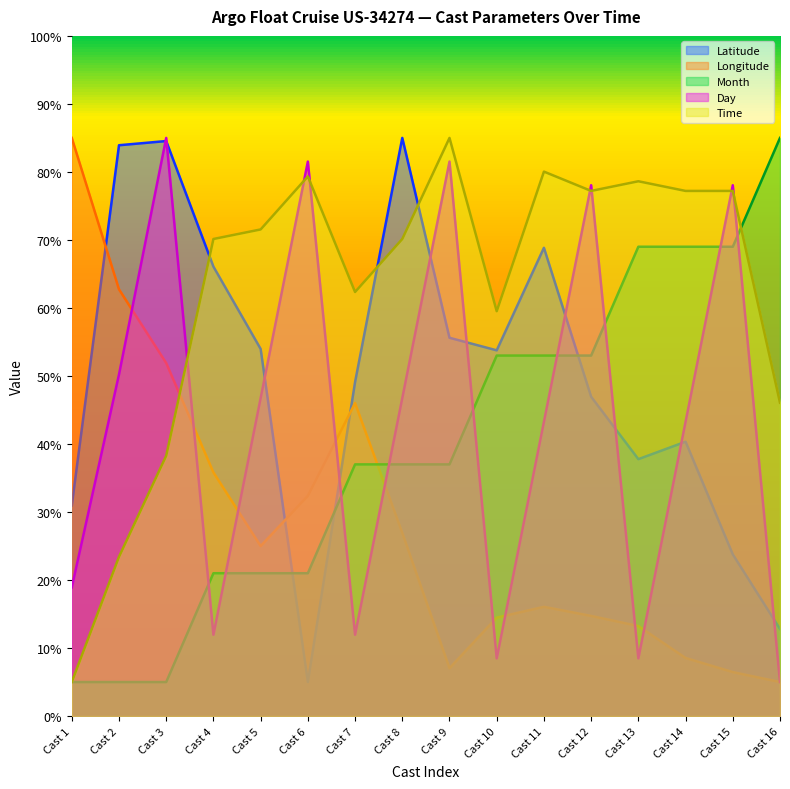

Where is the first local minimum for Day?

Cast 4